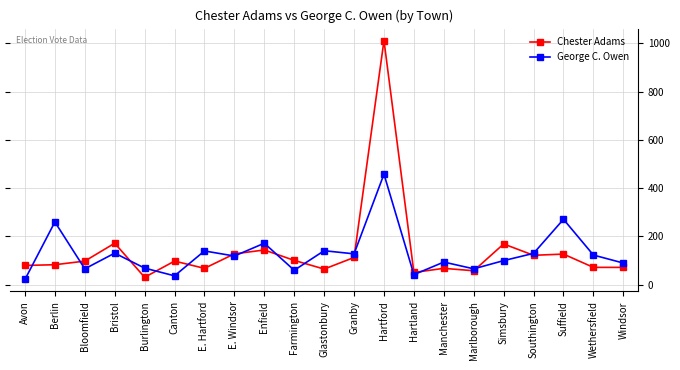

What is the average value of the George C. Owen series?

129